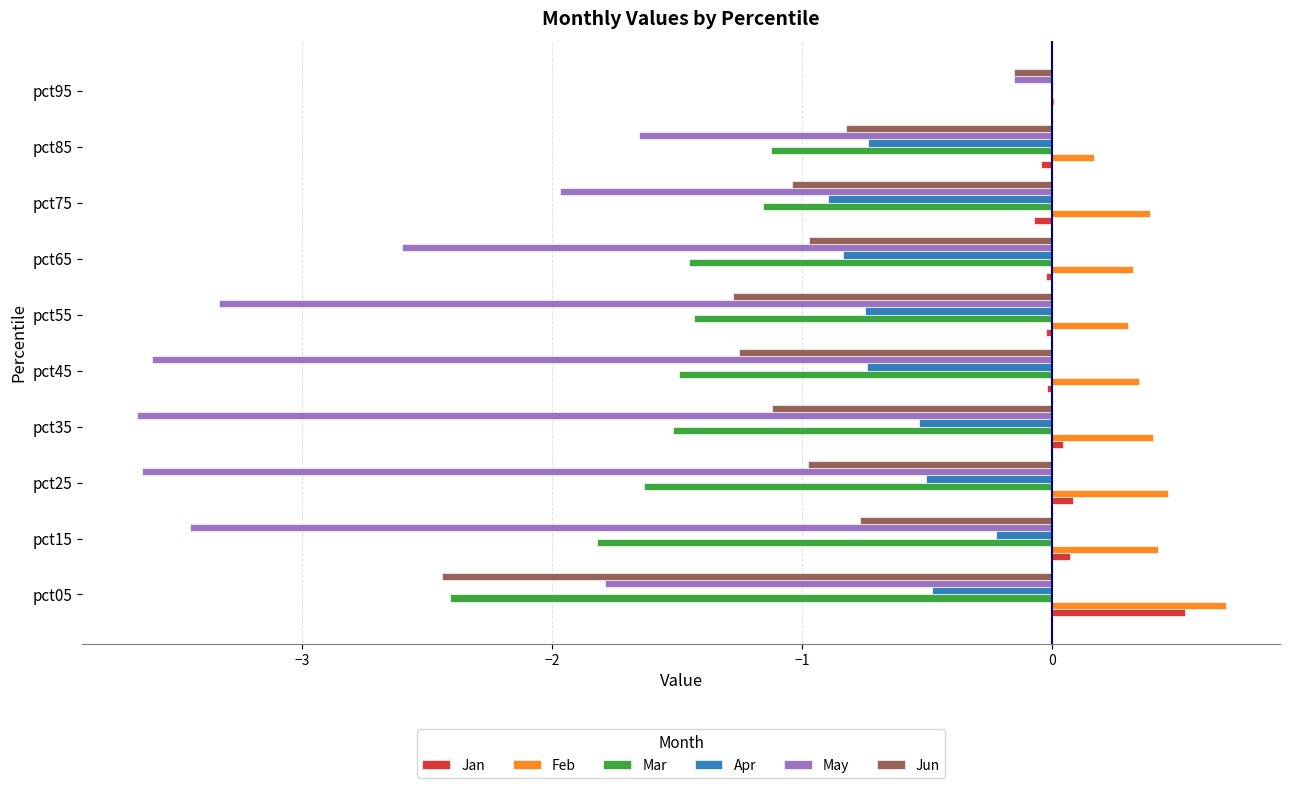

The value of May at pct75 is -2.0. True or false?

True